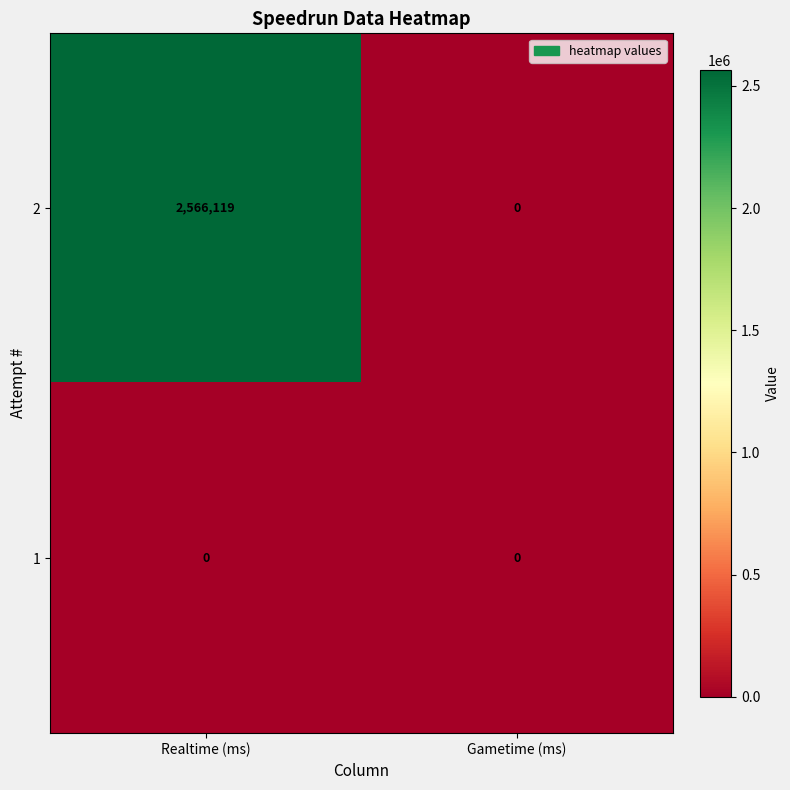

The value of 2 at Gametime (ms) is 0. True or false?

True